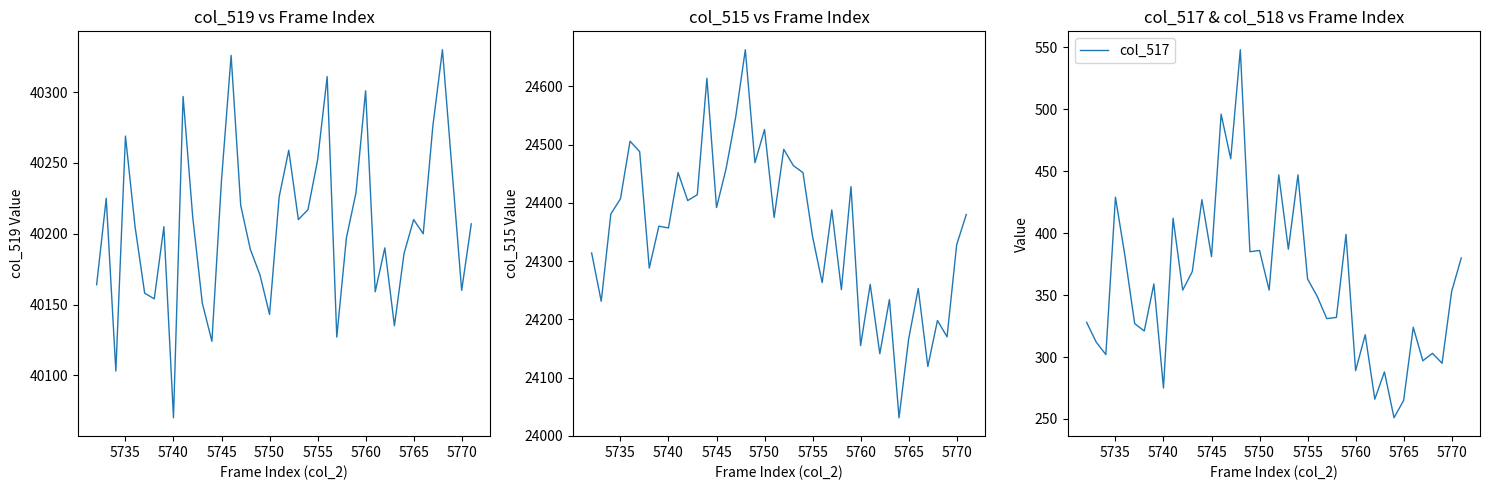

True or false: col_517 has a value of 481 at 5740.

False